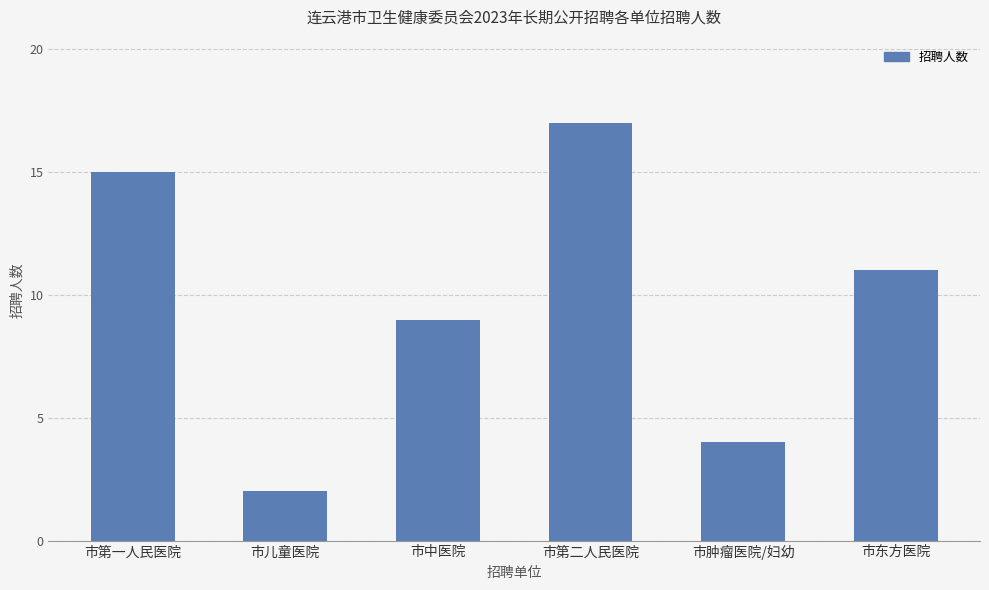

Count the values in the range 4 to 15.

4